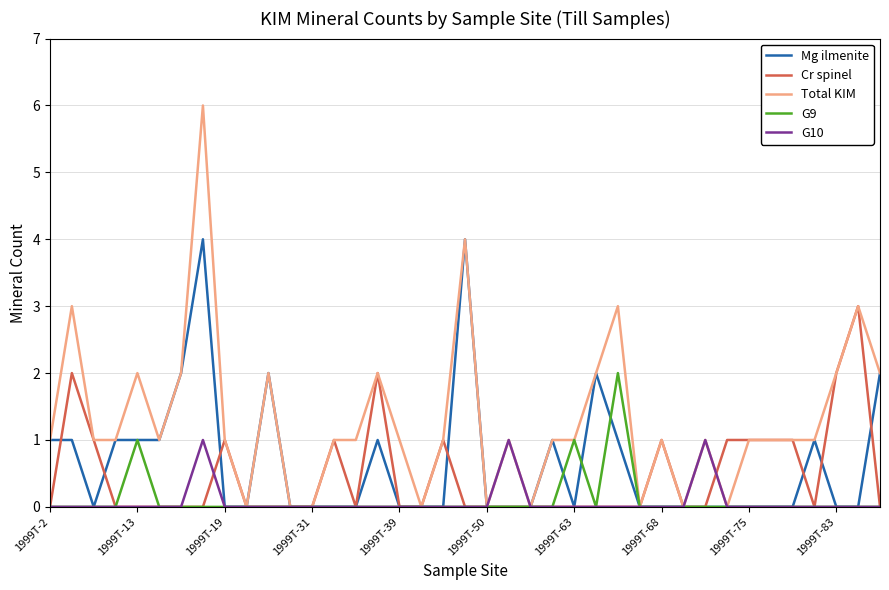

Which series has the largest total across all categories?

Total KIM